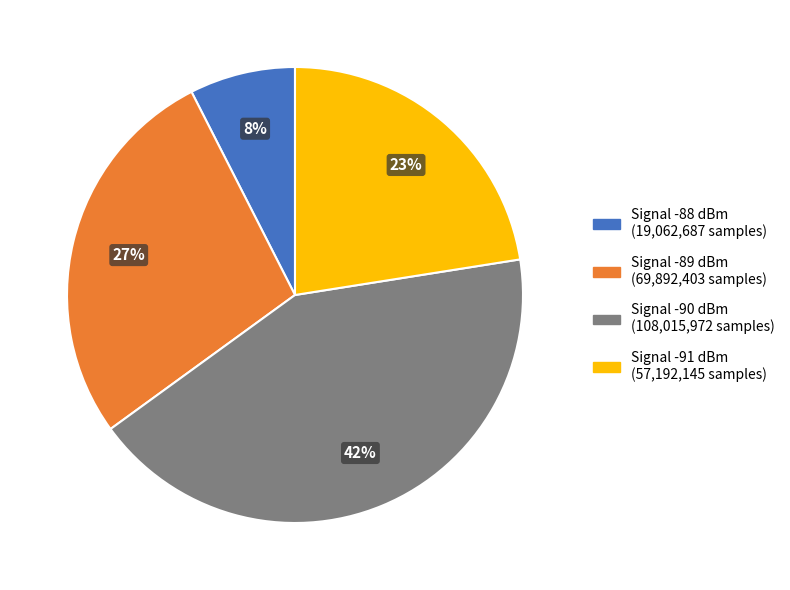

Count the number of slices in the pie.

4